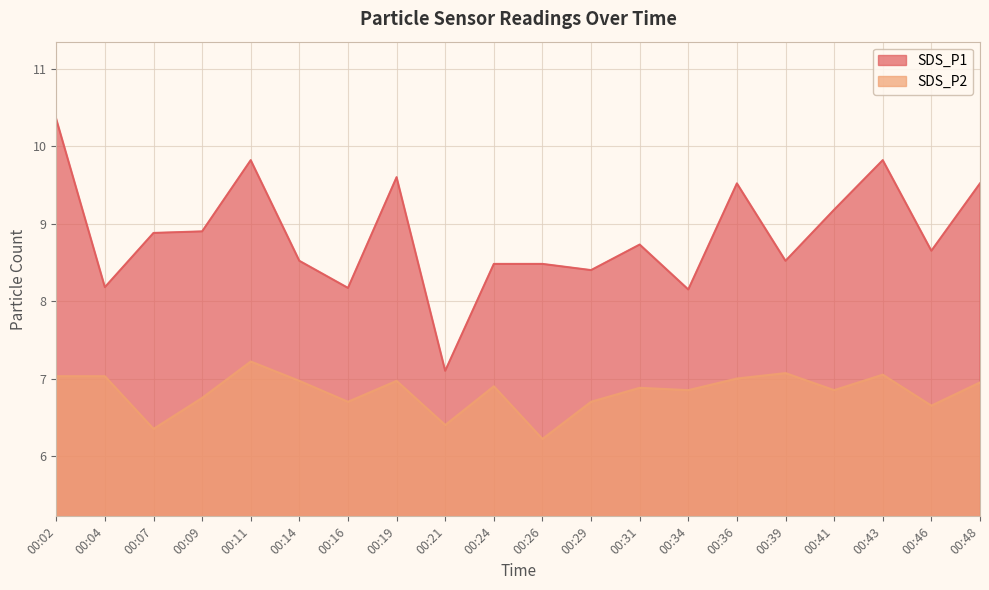

At which label is SDS_P1 closest to 8?

00:34